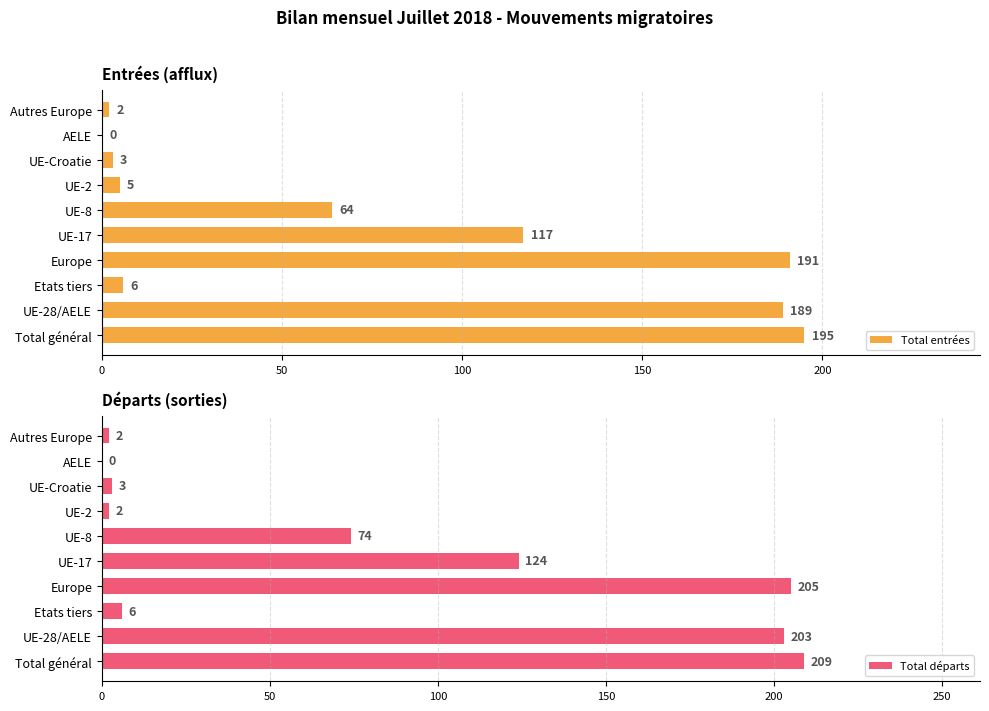

How many data points in Total départs are above 74?

4